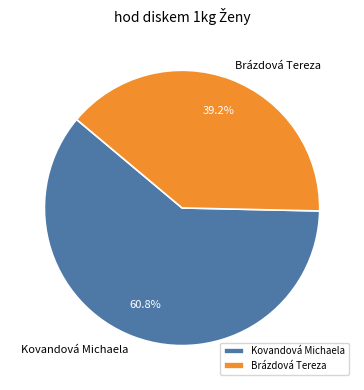

How many slices are in this pie chart?

2